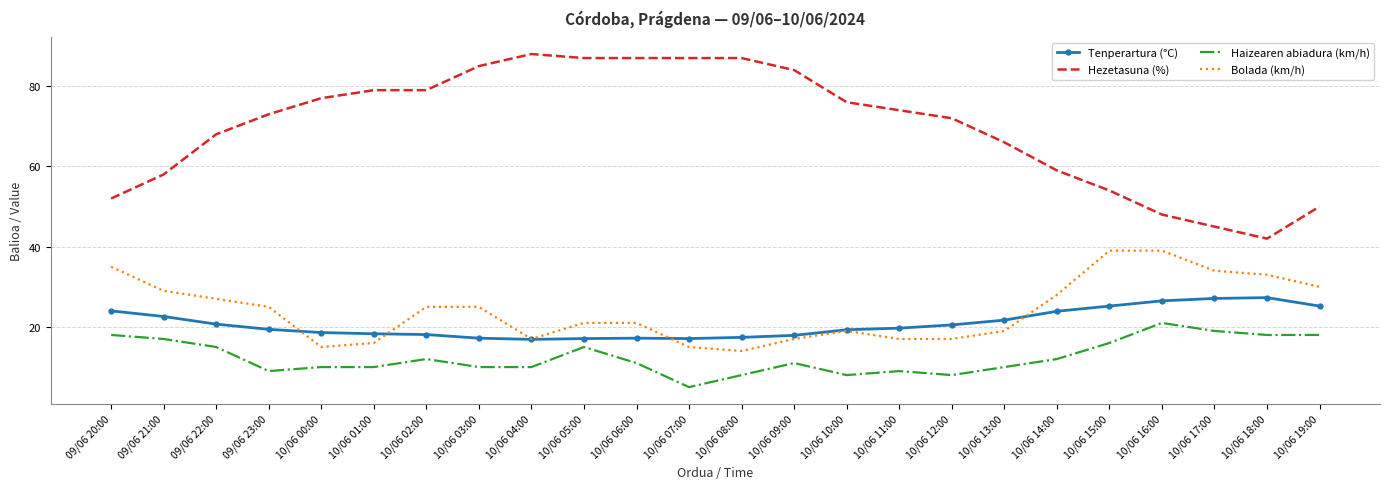

How many categories are shown in the chart?

24